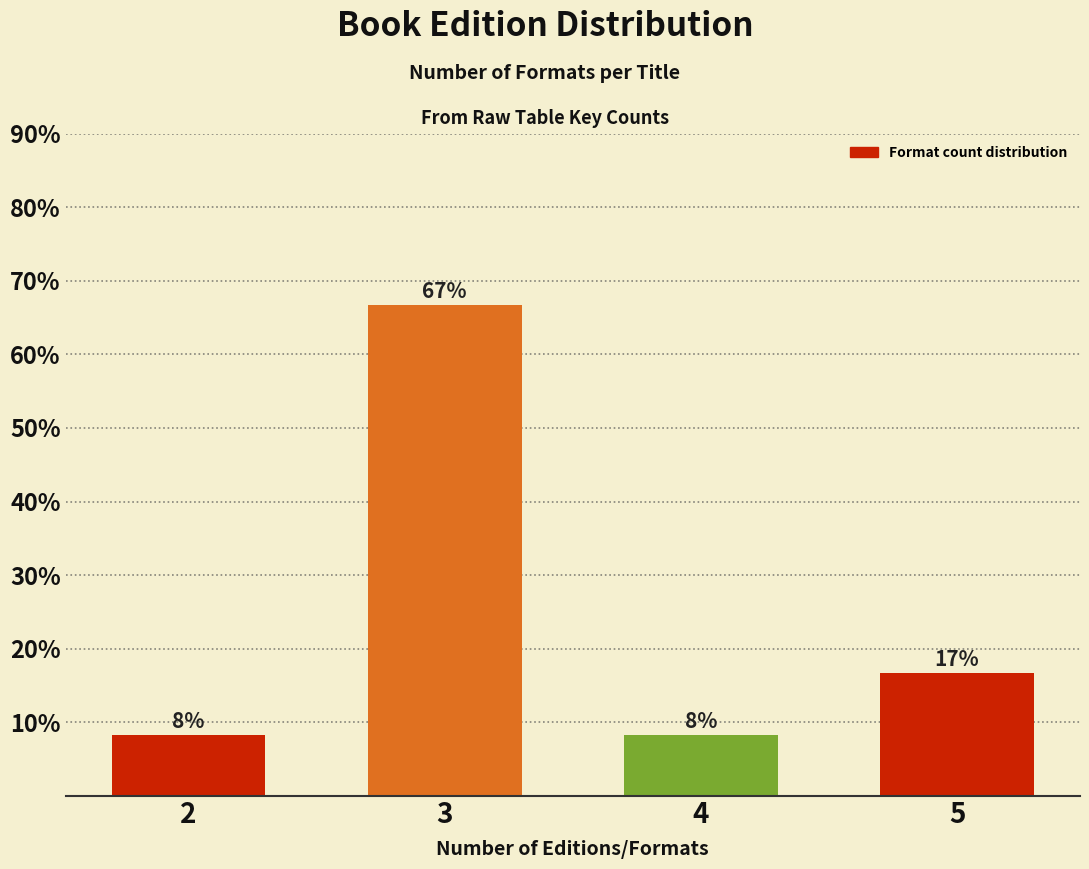

Does the chart contain any negative values?

No